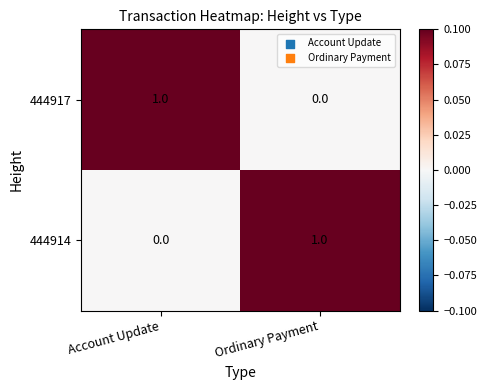

At which label does 444914 reach its peak?

Ordinary Payment